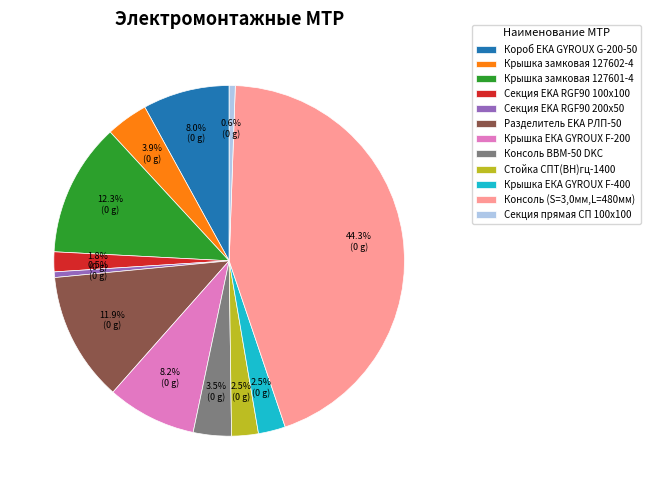

Is the sum of Короб ЕКА GYROUX G-200-50 and Консоль BBM-50 DKC greater than half?

No